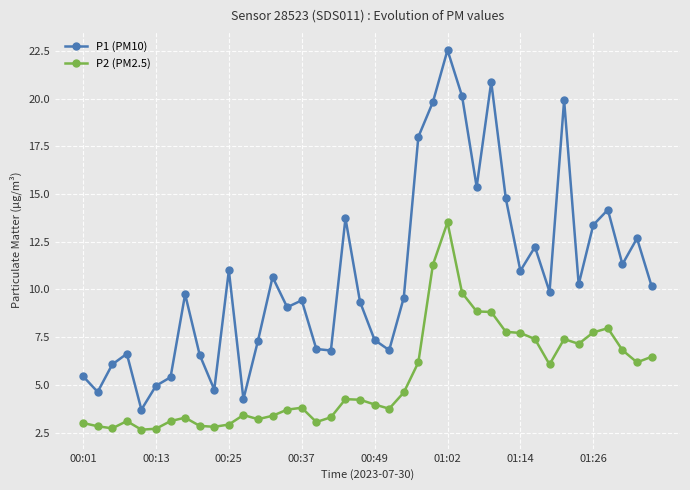

What is the greatest value displayed?

22.6